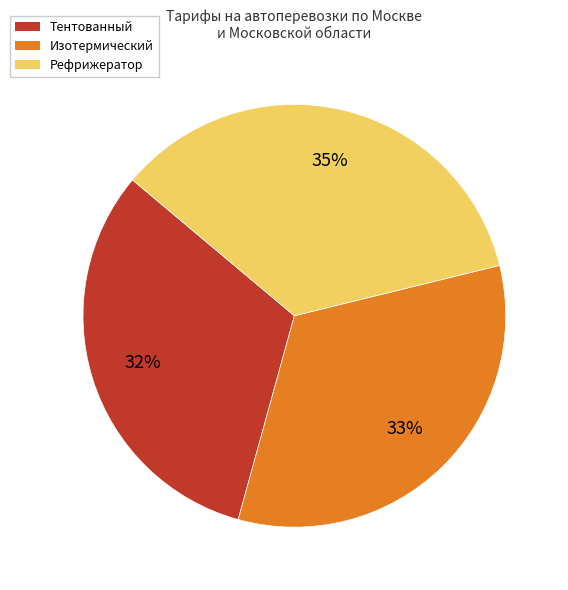

Between Тентованный and Изотермический, which is larger?

Изотермический